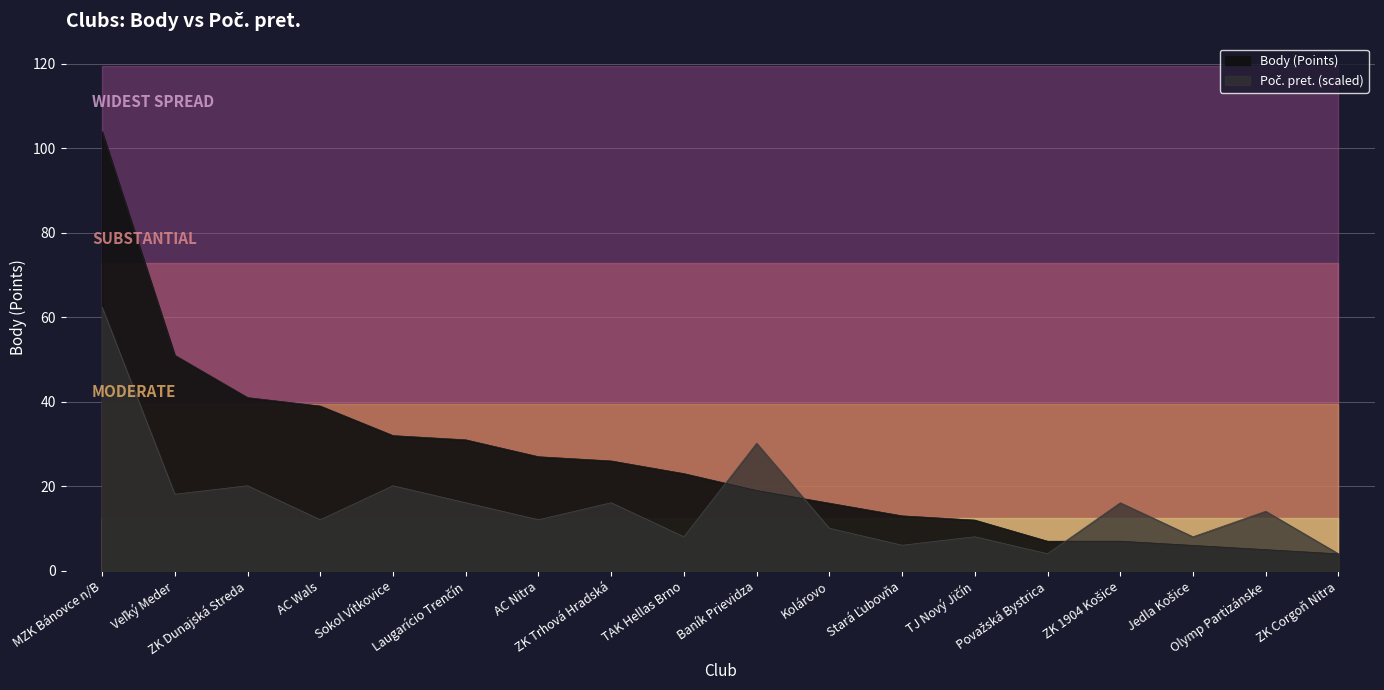

Is the value of Poč. pret. at MZK Bánovce n/B greater than the value of Body at Laugarício Trenčín?

Yes